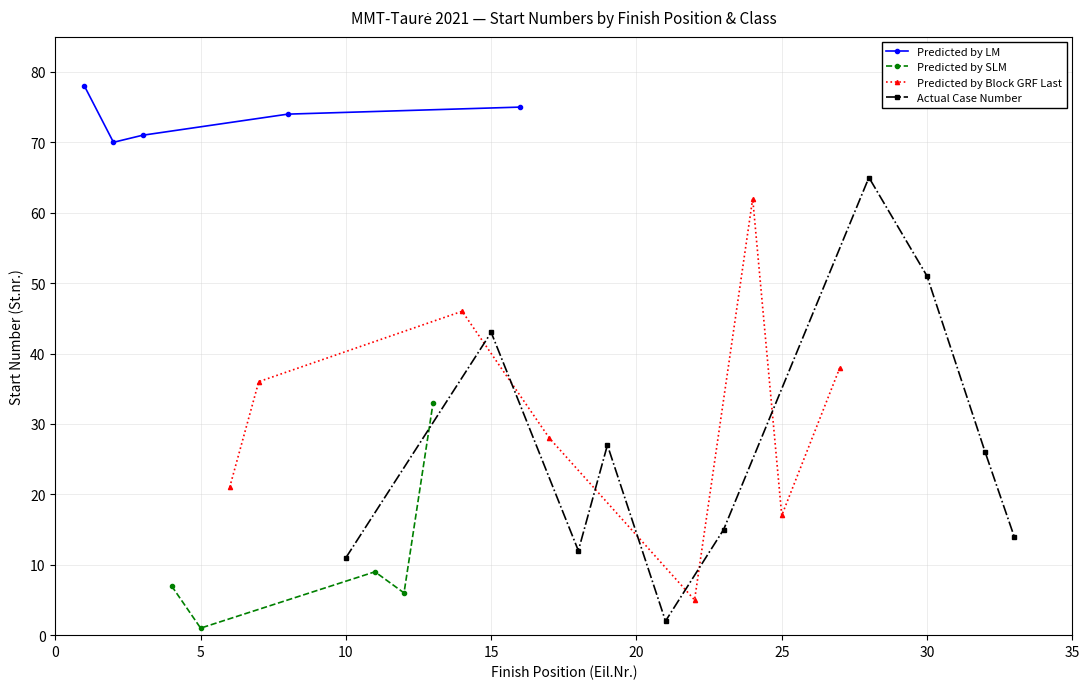

True or false: Actual Case Number and Predicted by LM intersect in this chart.

False